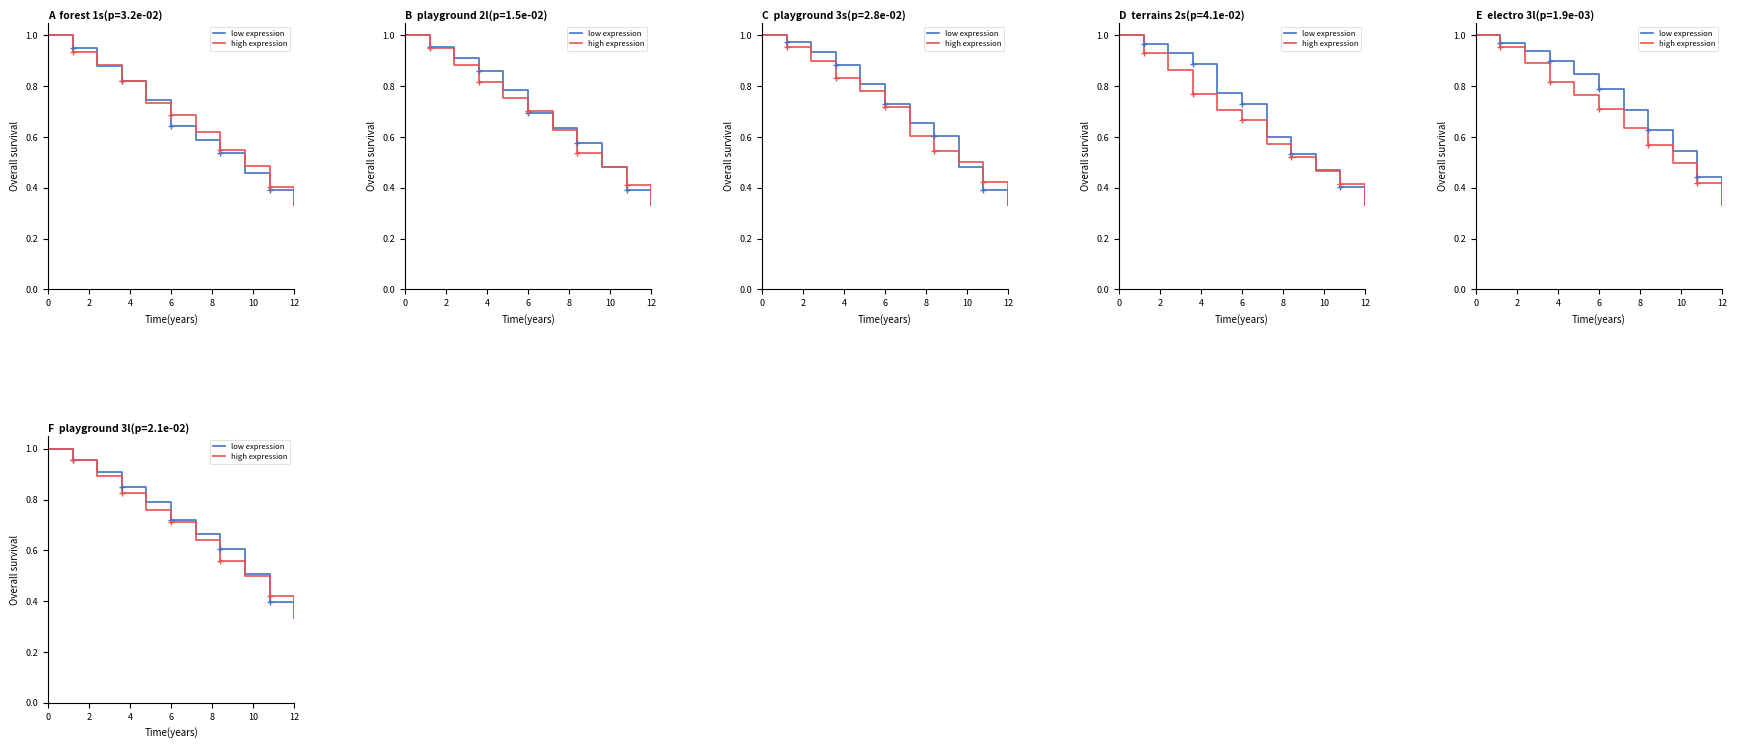

Reading left to right, list all the values displayed in this chart.

low expression: 1.0	1.0	0.9	0.8	0.8	0.7	0.7	0.6	0.5	0.4	0.3
high expression: 1.0	1.0	0.9	0.8	0.8	0.7	0.6	0.6	0.5	0.4	0.3